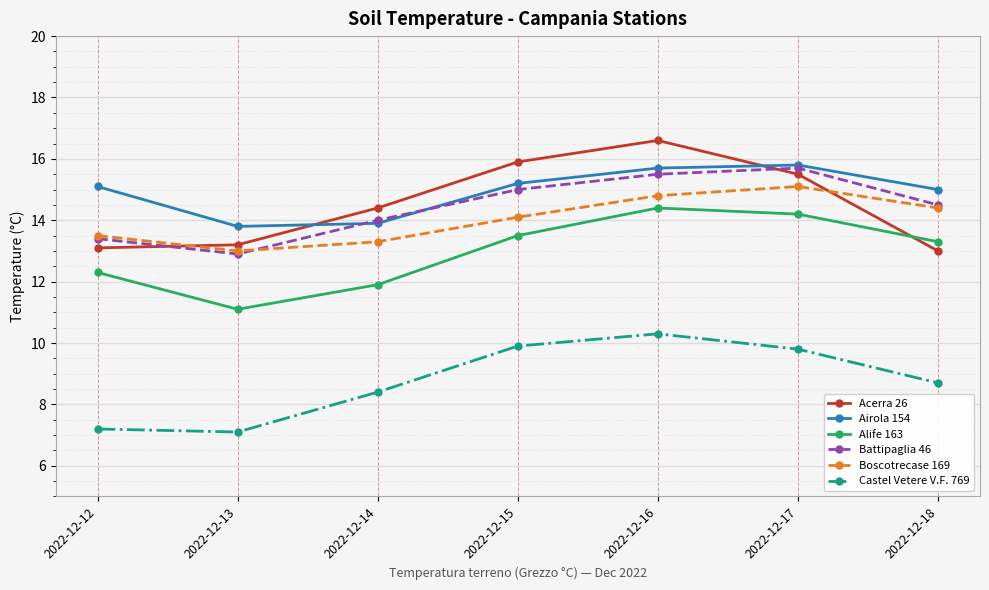

The Battipaglia 46 series shows 15.0 at 2022-12-15. True or false?

True